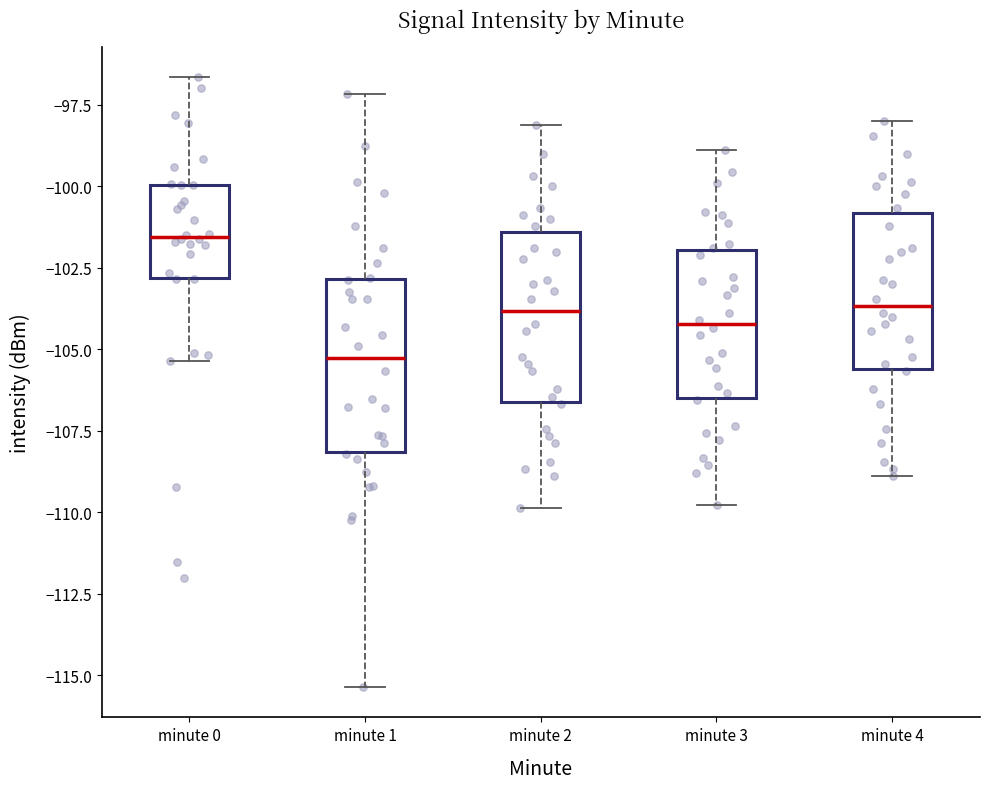

Reading left to right, transcribe this box plot: for each box, give where its median line is, the range the box spans, and where its two whiskers end, as read against the y-axis. The values are not printed on the chart, so give them approximately, as read against the axis.

minute 0: median -101.5, box -103.0 to -100.0, whiskers -105.5 to -96.5
minute 1: median -105.5, box -108.0 to -103.0, whiskers -115.5 to -97.0
minute 2: median -104.0, box -106.5 to -101.5, whiskers -110.0 to -98.0
minute 3: median -104.0, box -106.5 to -102.0, whiskers -110.0 to -99.0
minute 4: median -103.5, box -105.5 to -101.0, whiskers -109.0 to -98.0